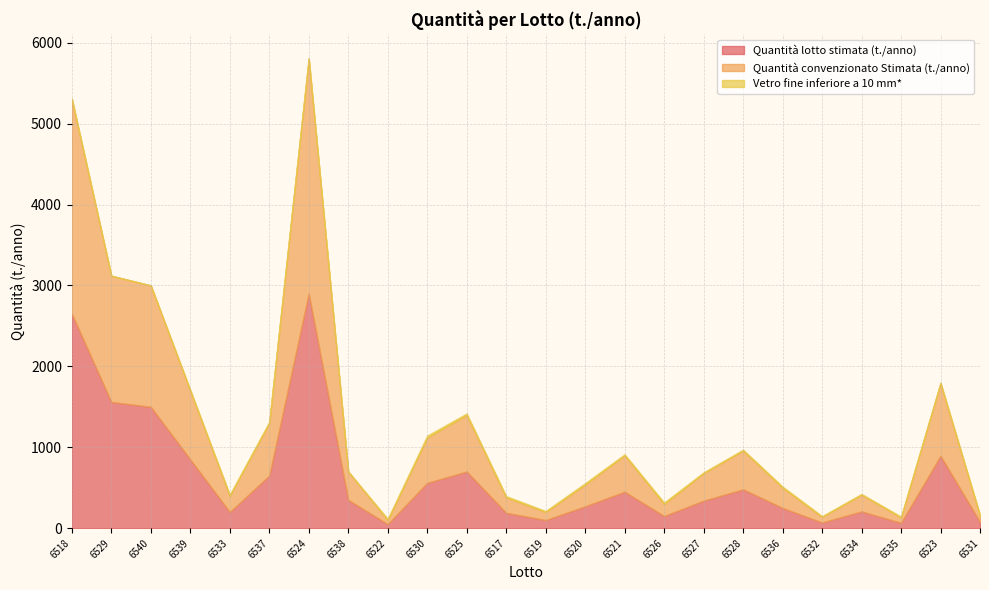

Rank the series at 6534 from highest to lowest value.

Quantità lotto stimata (t./anno), Quantità convenzionato Stimata (t./anno), Vetro fine inferiore a 10 mm*